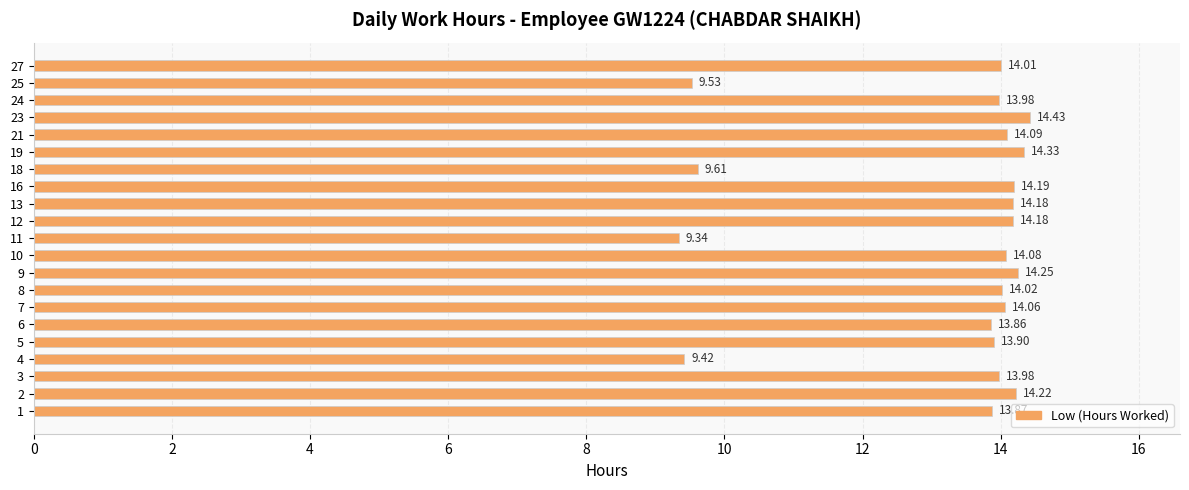

What is the difference between the maximum and minimum values?

5.1